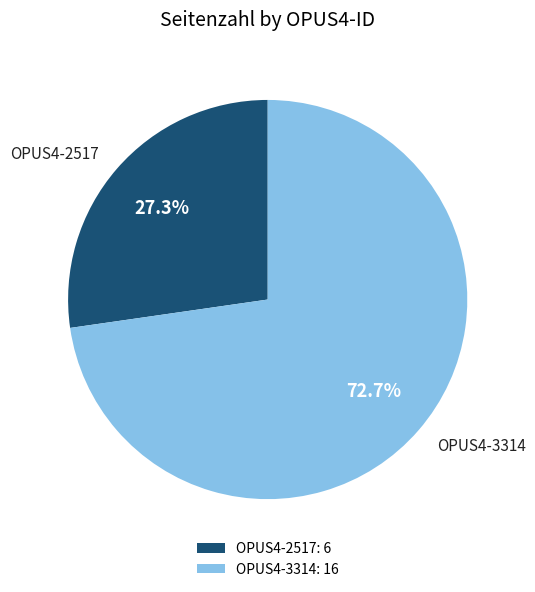

Is OPUS4-2517 the majority of the pie?

No